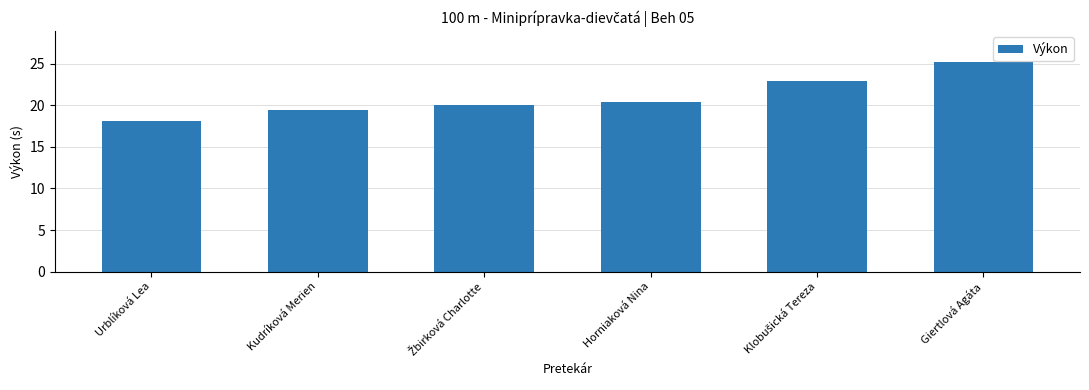

What is the minimum value shown in the chart?

18.1